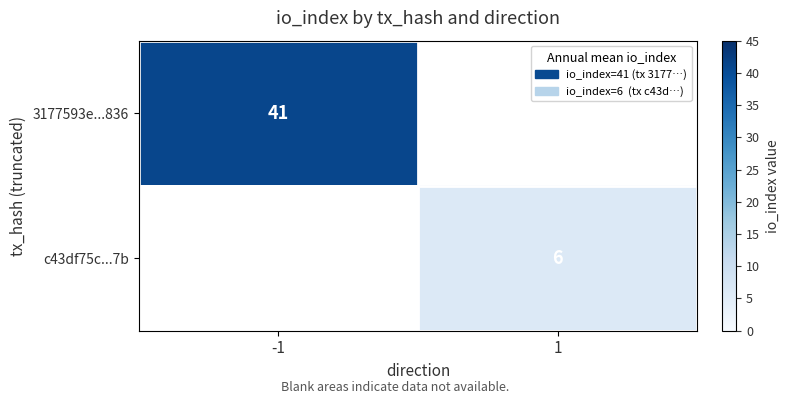

Which has a higher value, 1 or -1?

-1